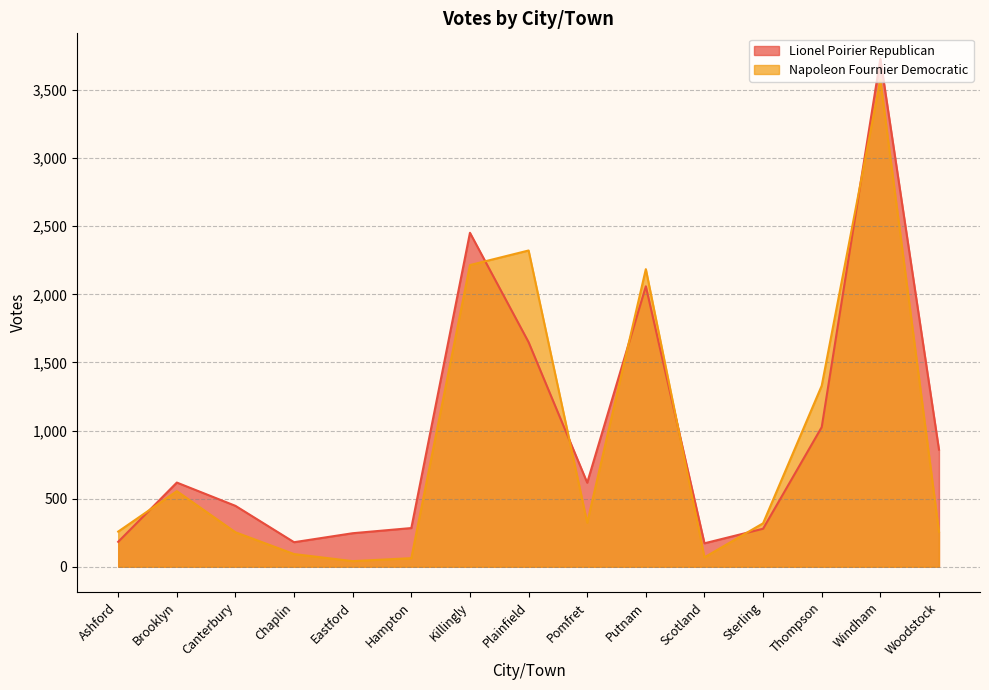

What is the sum of all Napoleon Fournier Democratic values?

13855